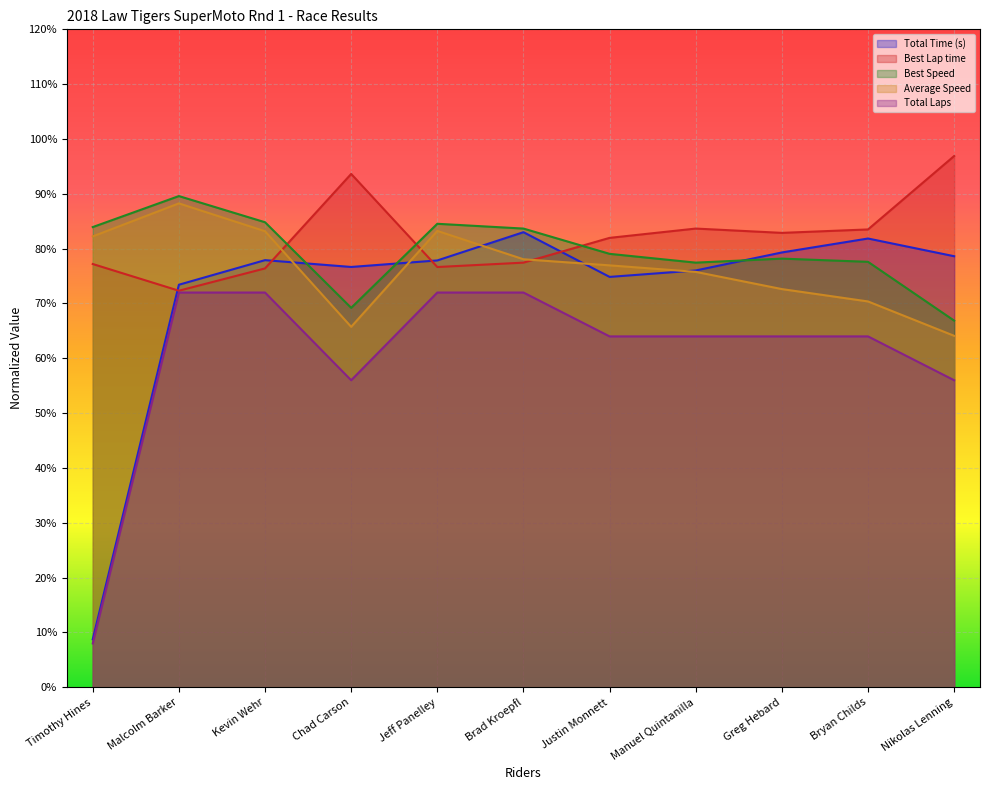

How many lines are shown in the chart?

5